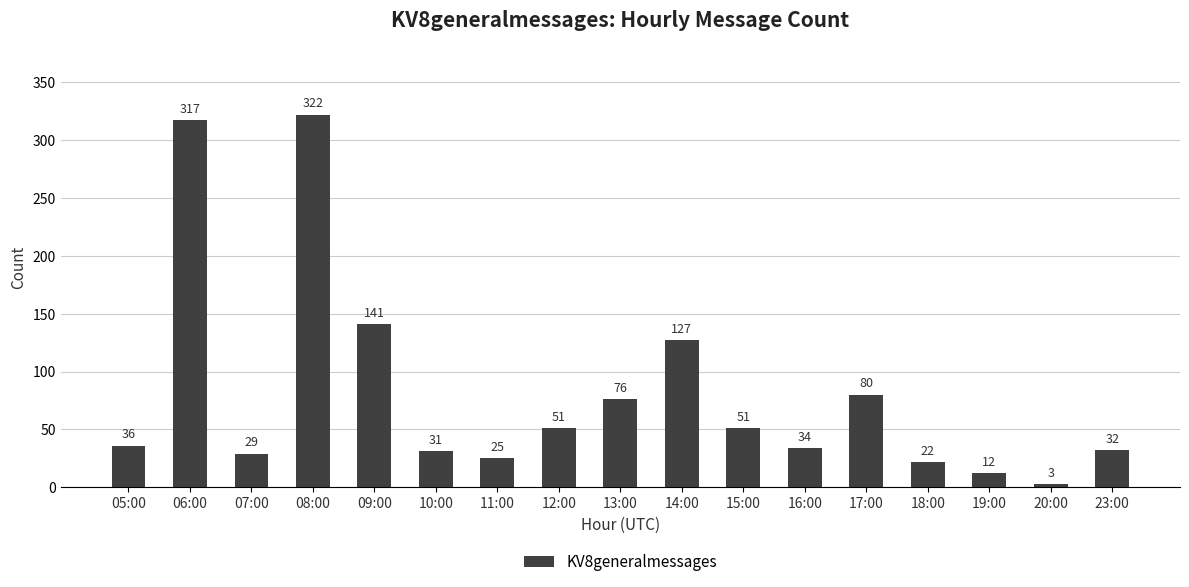

How many values are below 36?

8